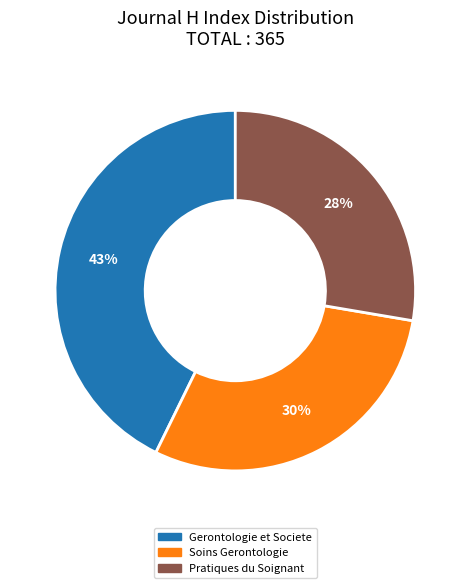

How many segments does this pie chart have?

3